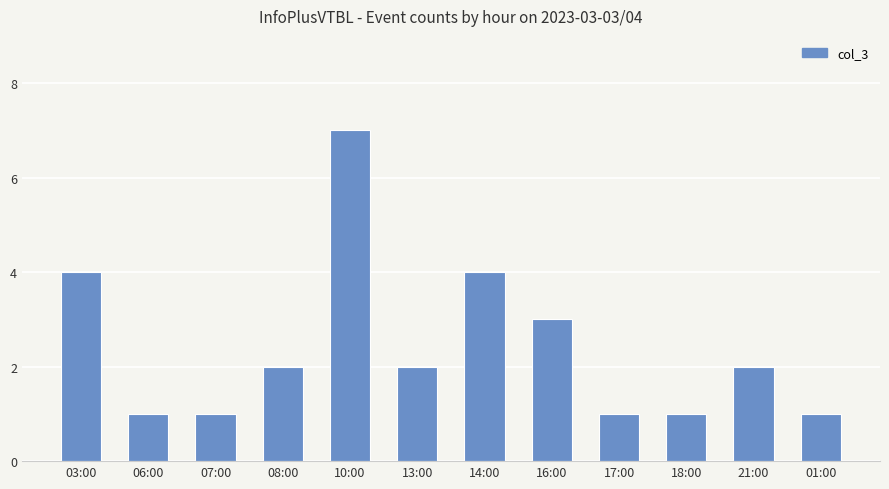

Reading left to right, list all the values displayed in this chart.

03:00=4	06:00=1	07:00=1	08:00=2	10:00=7	13:00=2	14:00=4	16:00=3	17:00=1	18:00=1	21:00=2	01:00=1